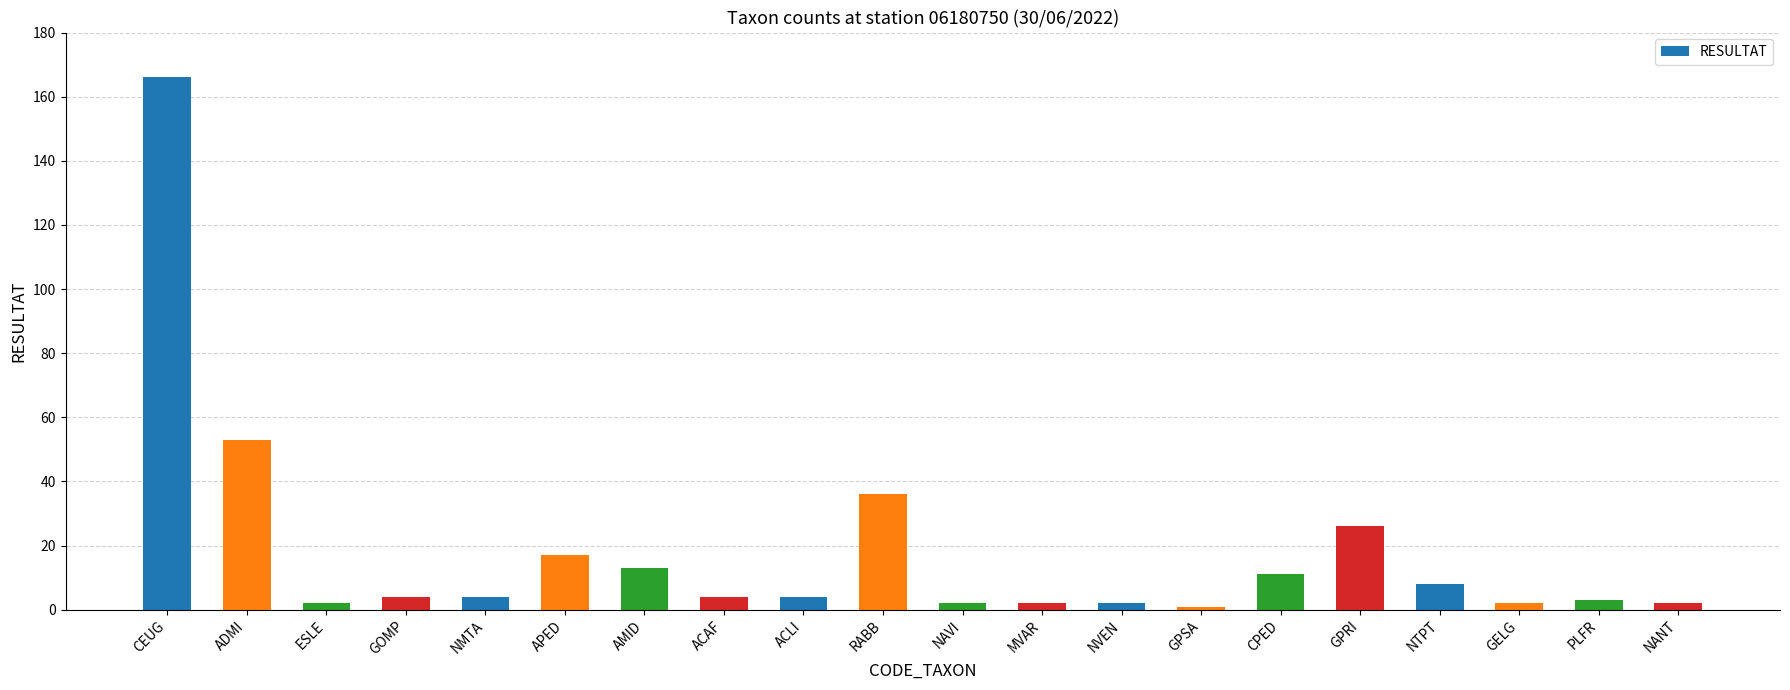

Reading left to right, transcribe all the data shown in this chart.

166	53	2	4	4	17	13	4	4	36	2	2	2	1	11	26	8	2	3	2